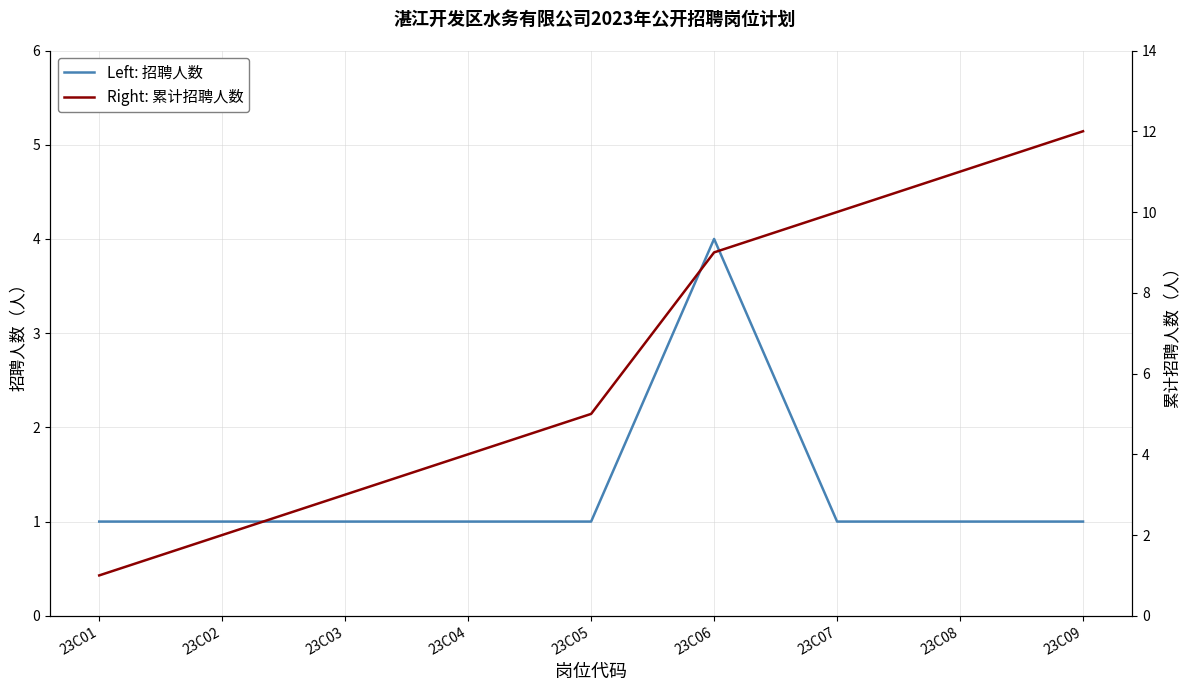

Is the value of Left: 招聘人数 at 23C05 greater than the value of Right: 累计招聘人数 at 23C08?

No